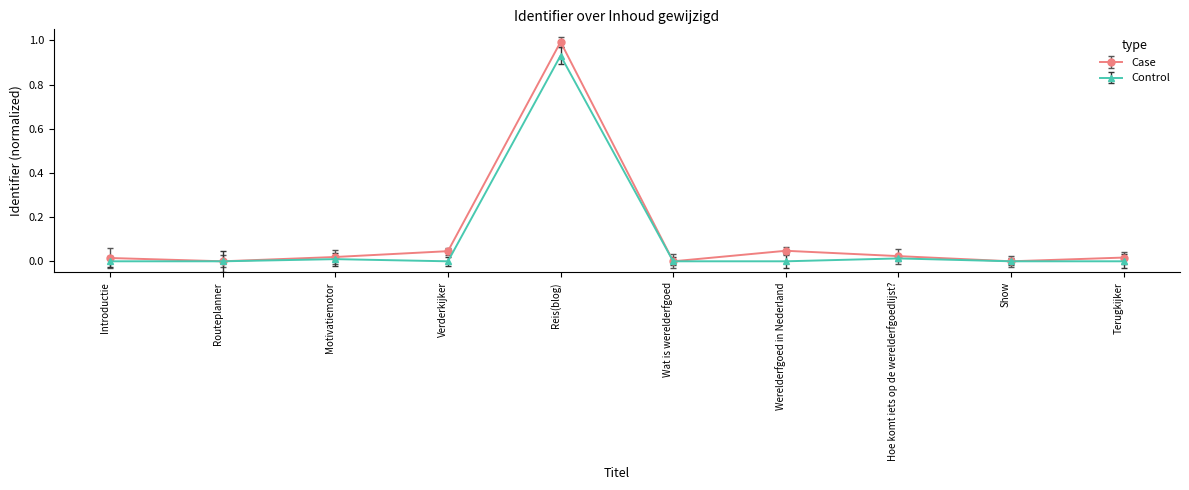

Count the number of categories in the chart.

10